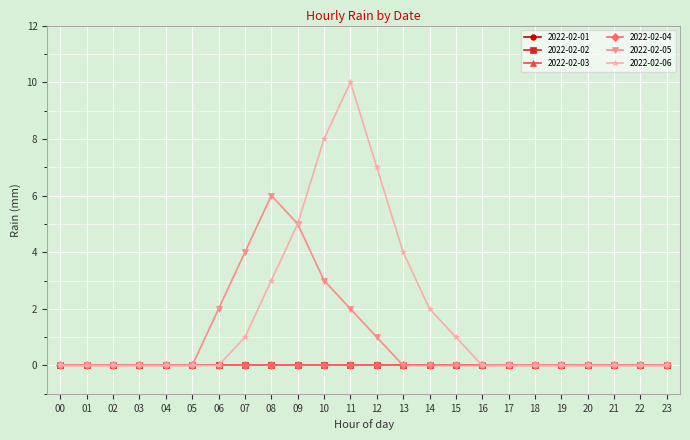

Is this an area chart (filled region under the line)?

No